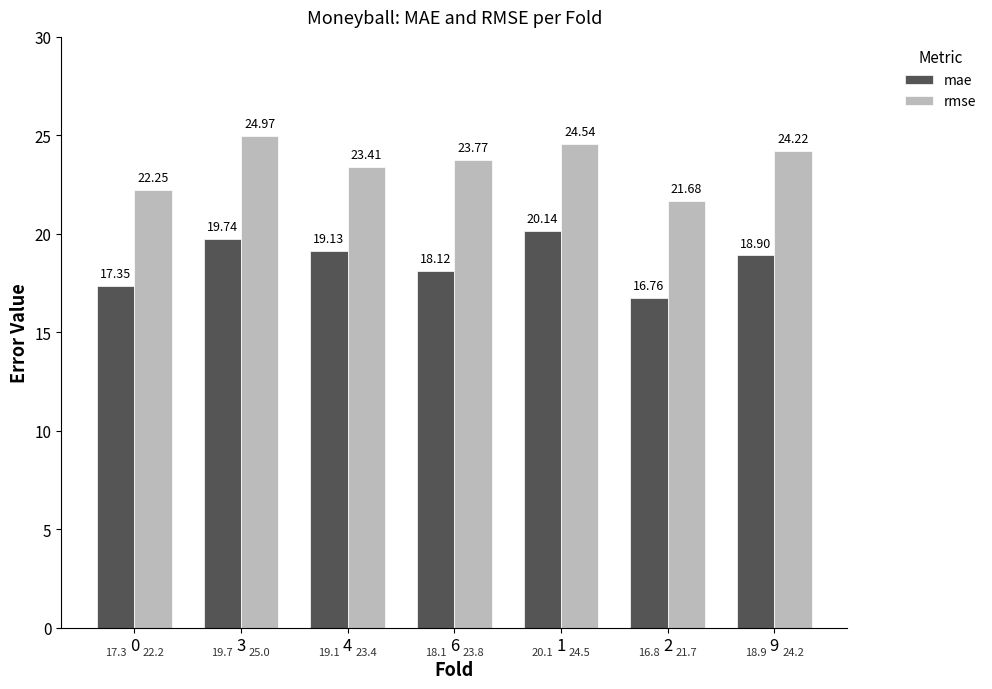

What is the spread (max minus min) of values at 9?

5.3